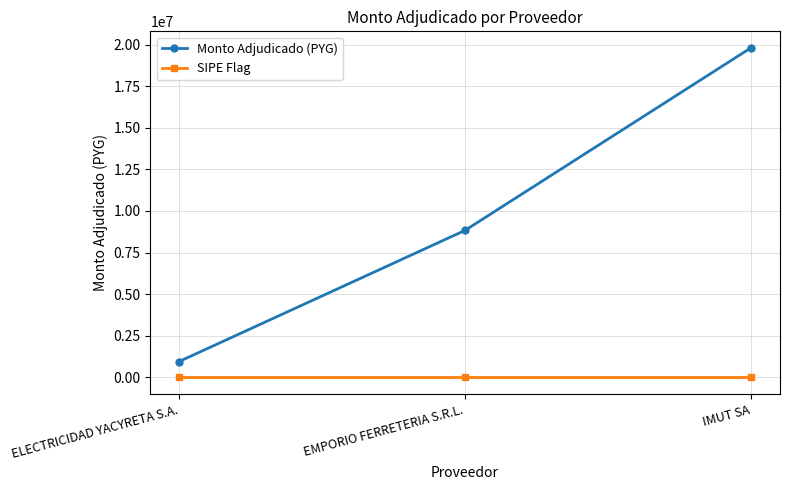

What position from the left is ELECTRICIDAD YACYRETA S.A.?

1